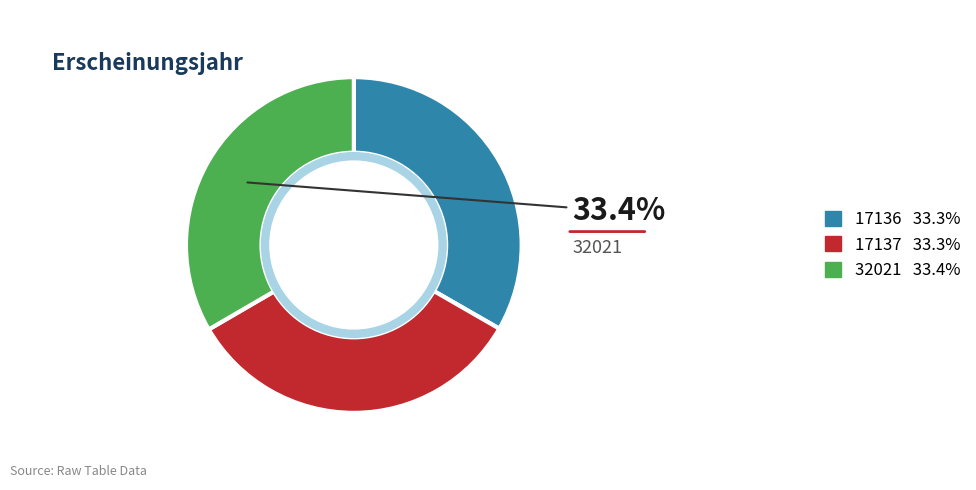

Is there a majority slice in this chart?

No